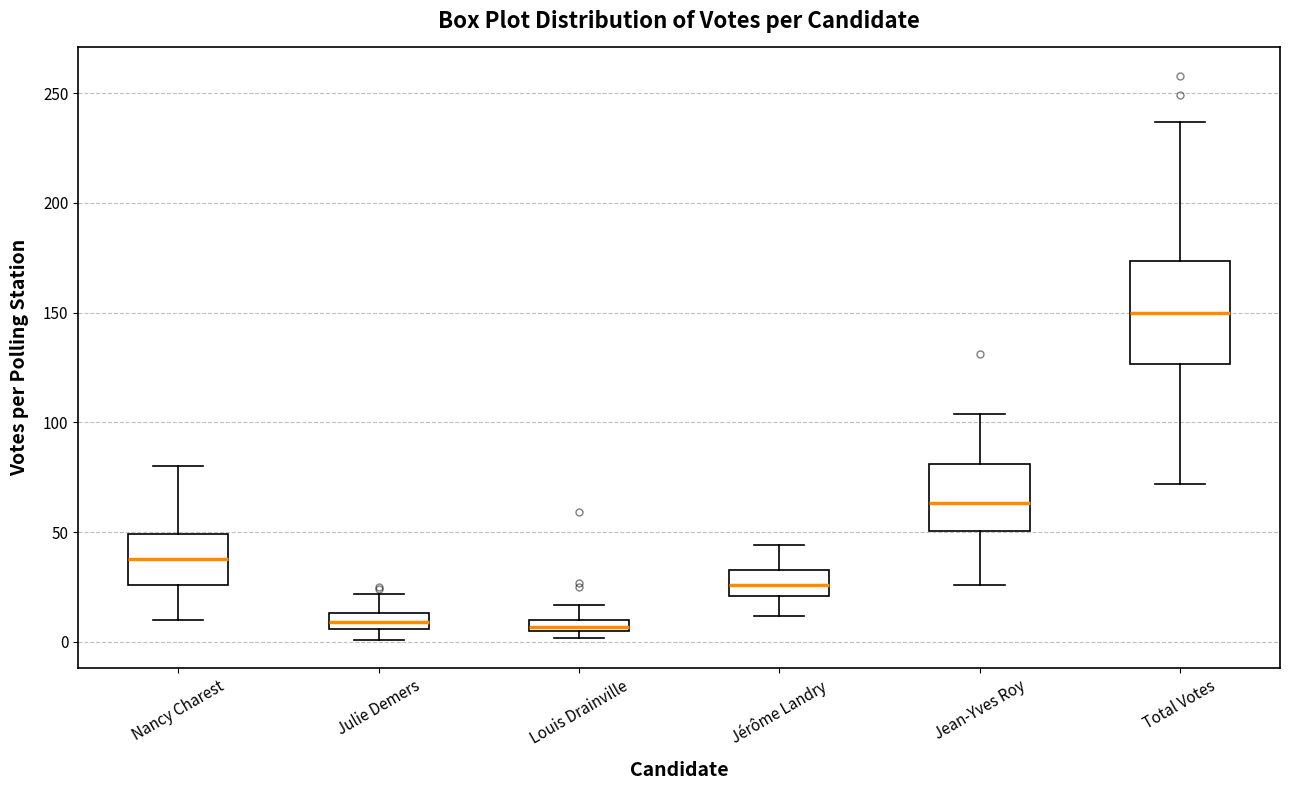

Comparing the boxes themselves (not the whiskers), which one is the tallest?

Total Votes